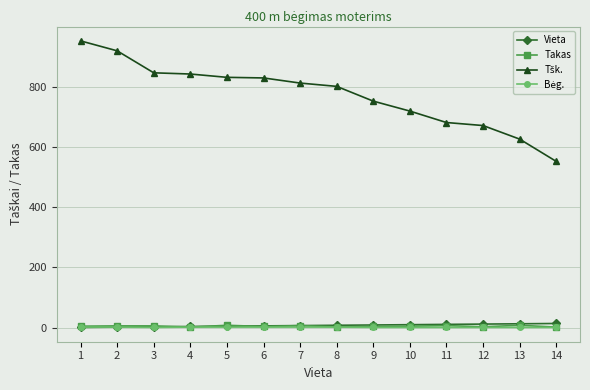

At which category is the sum across all series the highest?

1